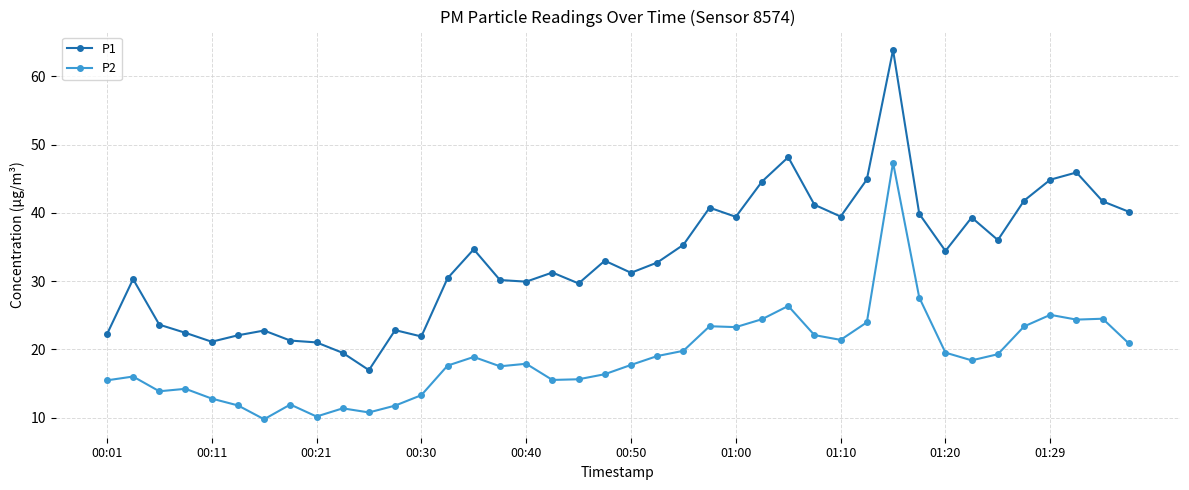

True or false: P1 and P2 intersect in this chart.

False